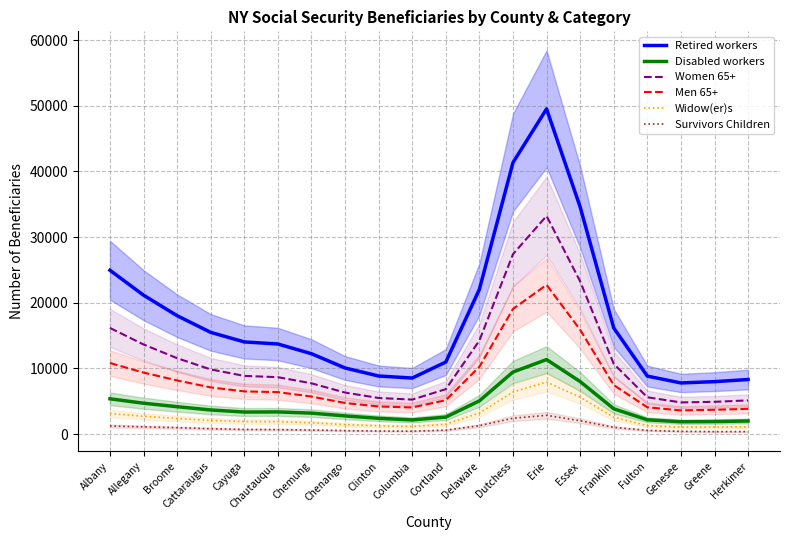

What is the sum of all Widow(er)s values?

51200.0